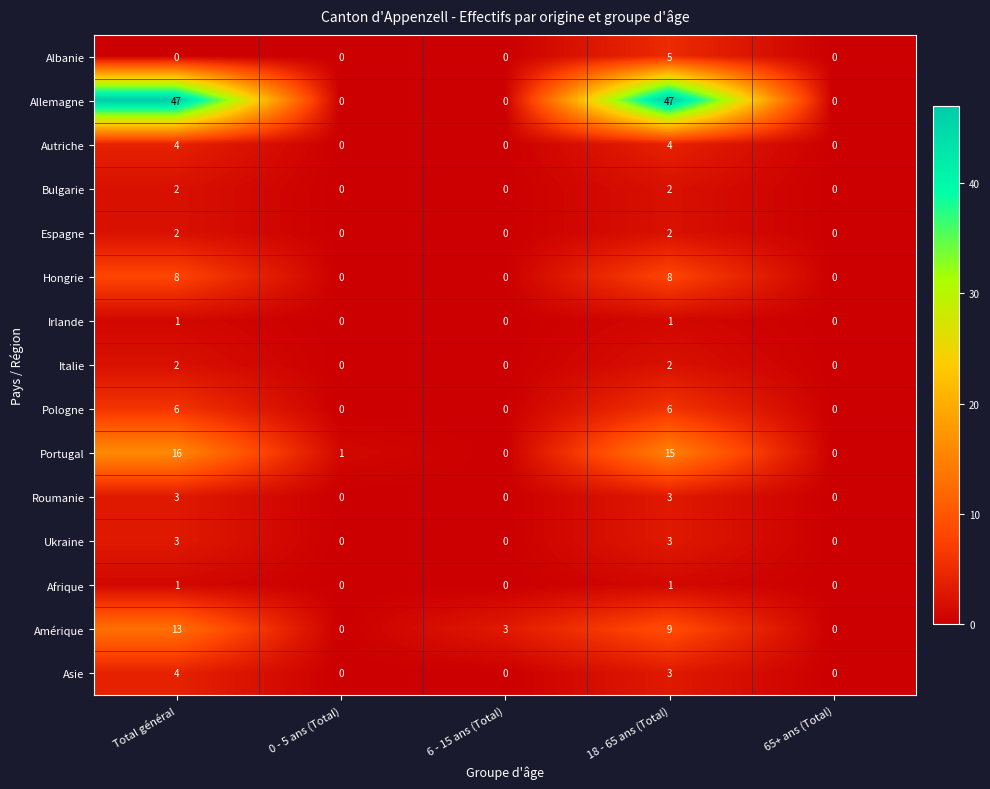

The Albanie series shows 0 at Total général. True or false?

True